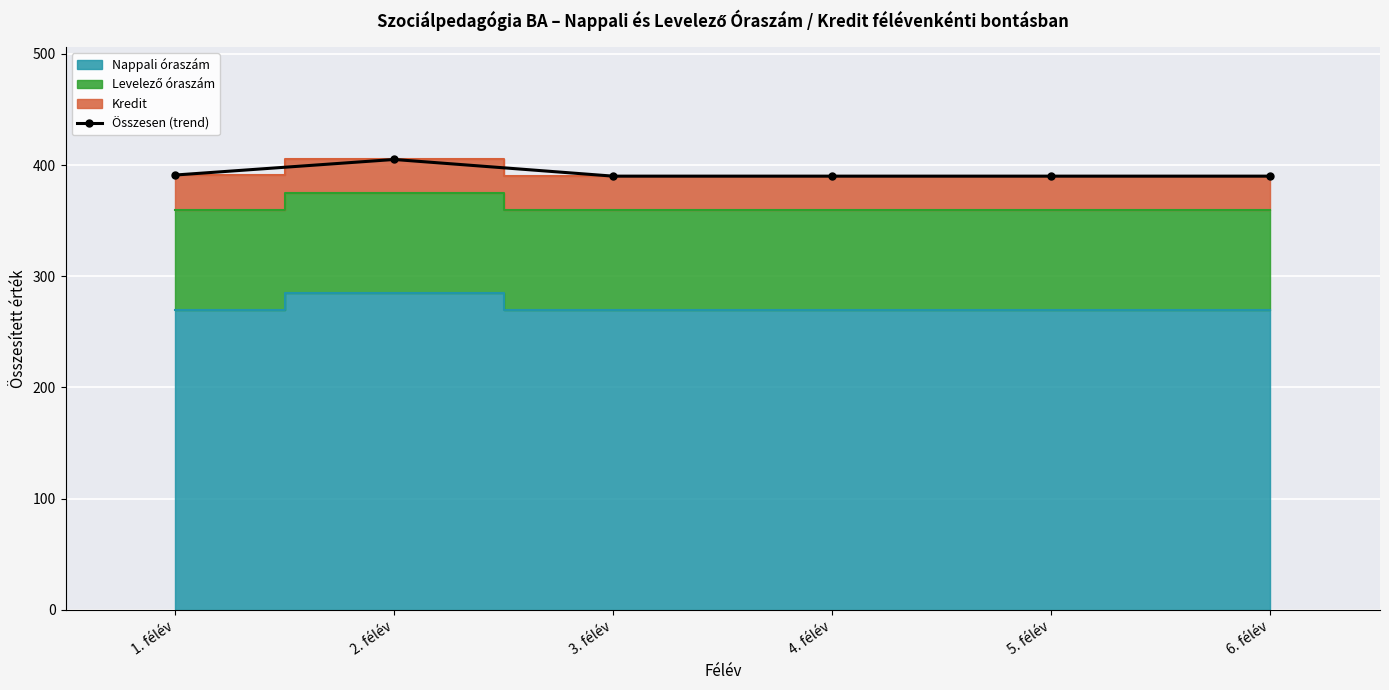

How many data points does each series have?

6